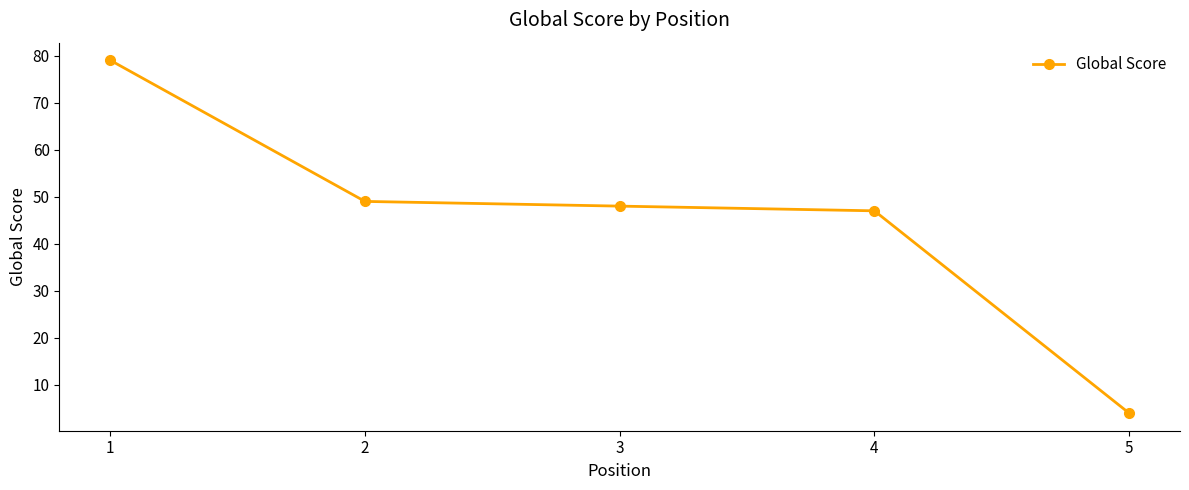

Reading left to right, extract all data points from this chart.

1=79	2=49	3=48	4=47	5=4